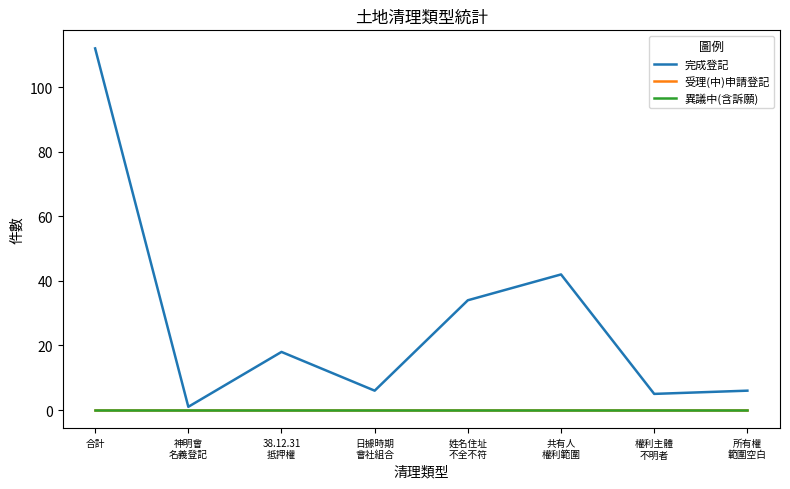

Is it true that 完成登記 equals 23 at 共有人
權利範圍?

False